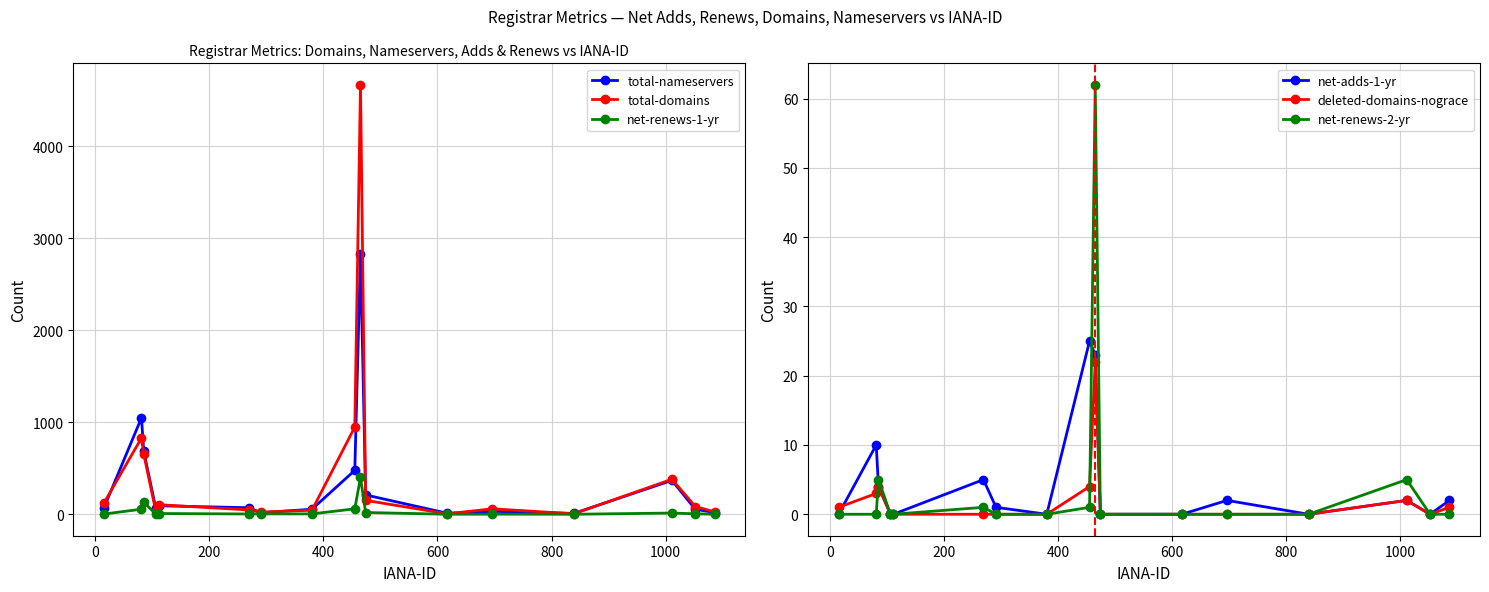

How many intersections are there between total-domains and total-nameservers?

10